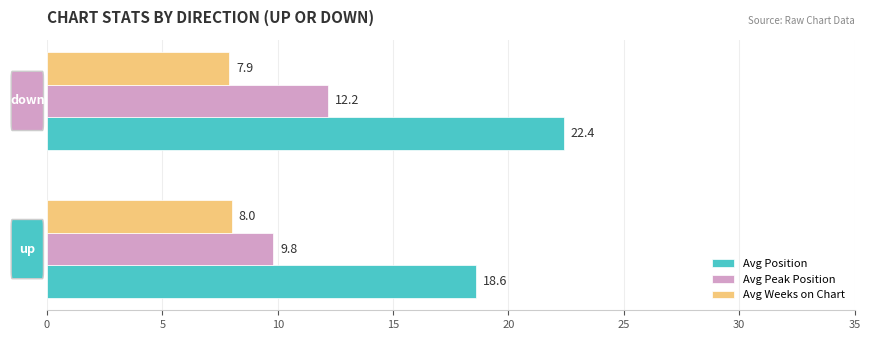

What is the difference between the maximum and minimum values in the Avg Peak Position series?

2.4